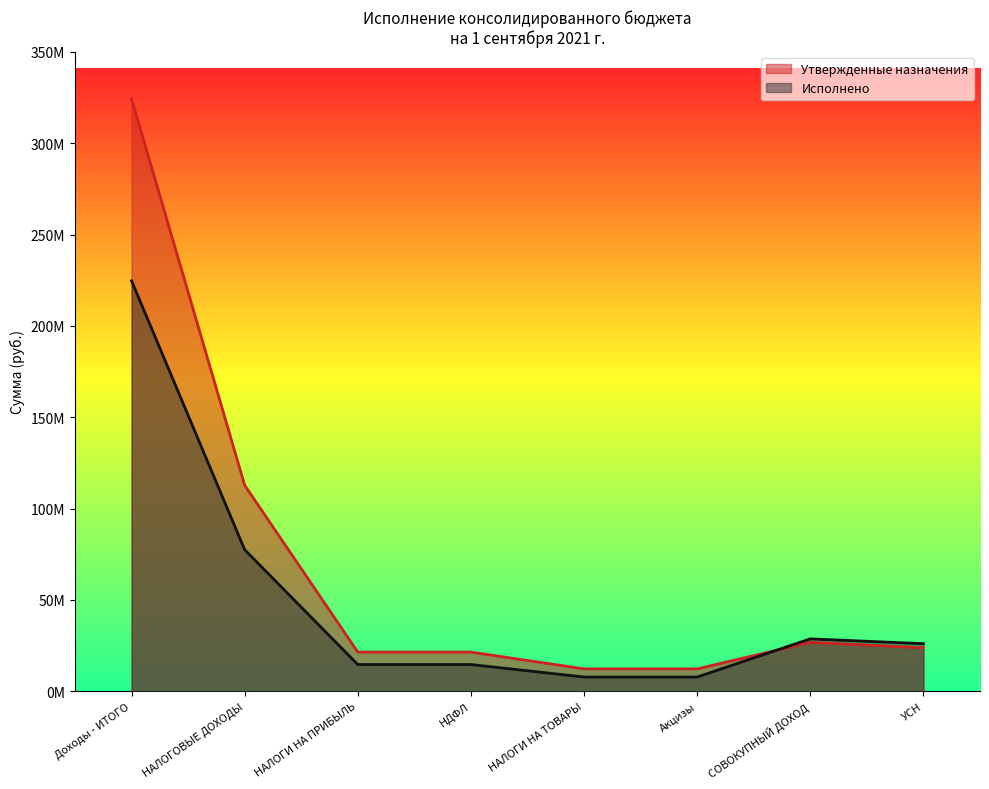

Is the value of Исполнено at НАЛОГИ НА ПРИБЫЛЬ 4 greater than the value of Утвержденные назначения at СОВОКУПНЫЙ ДОХОД 3?

No